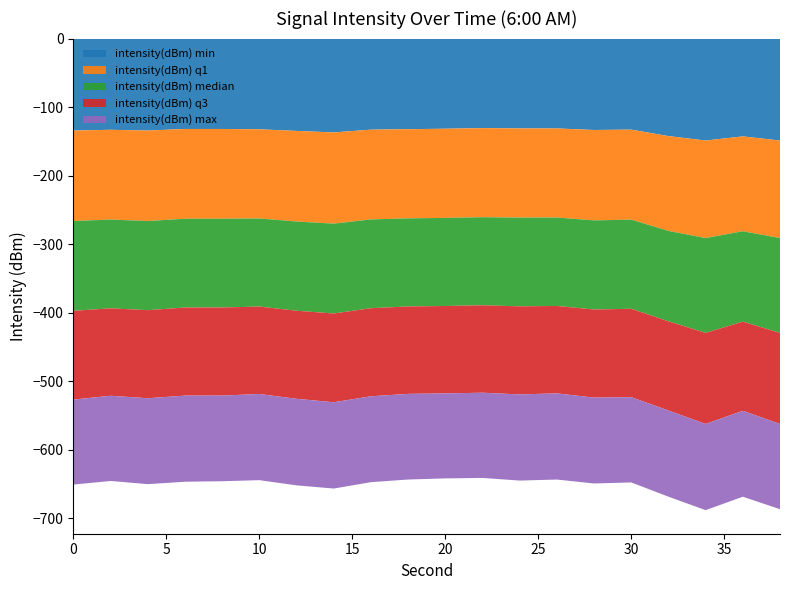

Reading right to left, extract all data points from this chart.

intensity(dBm) min: 38=-148.8	36=-142.8	34=-148.8	32=-142.3	30=-132.8	28=-133.4	26=-131.1	24=-131.1	22=-130.6	20=-131.5	18=-132.2	16=-132.9	14=-136.9	12=-134.8	10=-132.4	8=-131.9	6=-131.9	4=-134.2	2=-133.1	0=-134.2
intensity(dBm) q1: 38=-142.3	36=-138.4	34=-142.3	32=-138.4	30=-131.3	28=-131.9	26=-130.0	24=-130.1	22=-130.0	20=-130.1	18=-130.1	16=-131.0	14=-133.1	12=-132.2	10=-130.1	8=-130.9	6=-131.0	4=-132.0	2=-131.0	0=-132.0
intensity(dBm) median: 38=-138.4	36=-131.9	34=-138.4	32=-131.9	30=-130.1	28=-130.1	26=-129.0	24=-129.4	22=-128.5	20=-128.5	18=-128.5	16=-129.5	14=-131.1	12=-130.1	10=-128.5	8=-129.5	6=-129.5	4=-130.1	2=-129.5	0=-131.0
intensity(dBm) q3: 38=-132.8	36=-130.1	34=-132.8	32=-130.1	30=-129.0	28=-128.5	26=-127.5	24=-128.5	22=-127.5	20=-127.5	18=-127.5	16=-128.5	14=-129.5	12=-128.5	10=-127.5	8=-128.5	6=-128.5	4=-128.5	2=-127.5	0=-129.5
intensity(dBm) max: 38=-124.3	36=-125.3	34=-125.7	32=-125.7	30=-124.3	28=-125.3	26=-125.7	24=-125.7	22=-124.3	20=-124.0	18=-125.0	16=-125.3	14=-125.9	12=-126.3	10=-125.7	8=-125.0	6=-125.7	4=-125.3	2=-124.3	0=-124.0